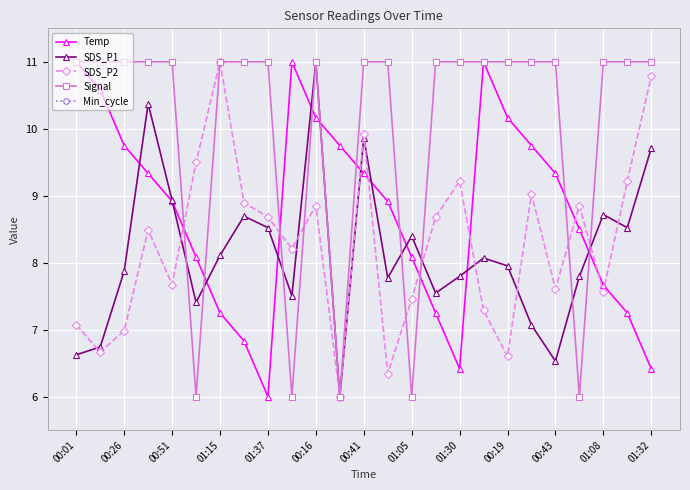

True or false: Signal has more than 2 points higher than both neighbors.

False